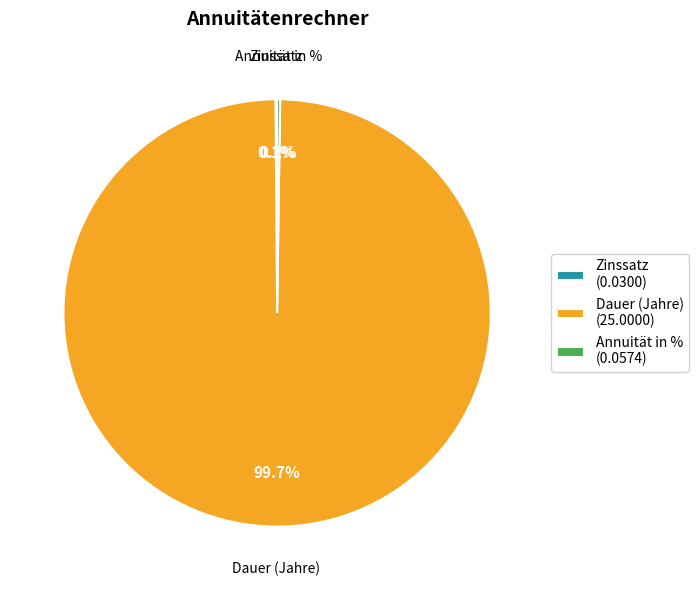

Does any single category account for the majority?

Yes